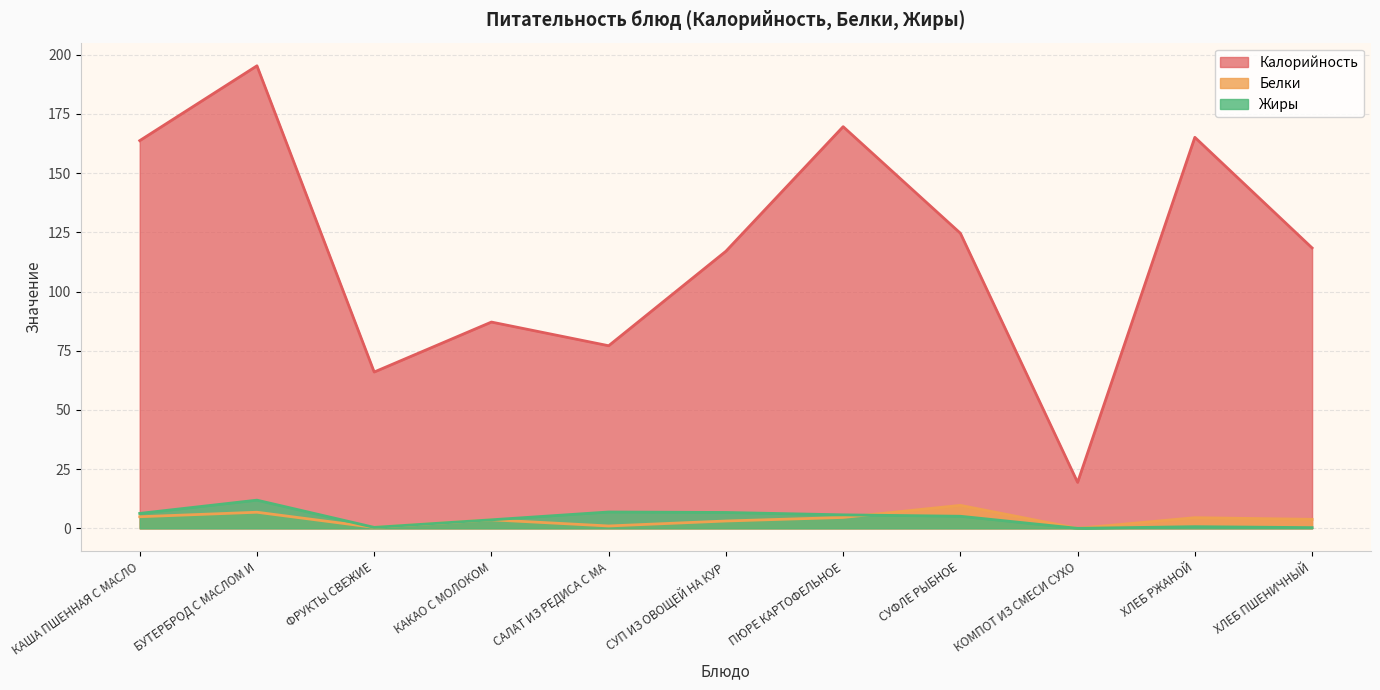

What is the total value across all series at СУП ИЗ ОВОЩЕЙ НА КУР?

126.8